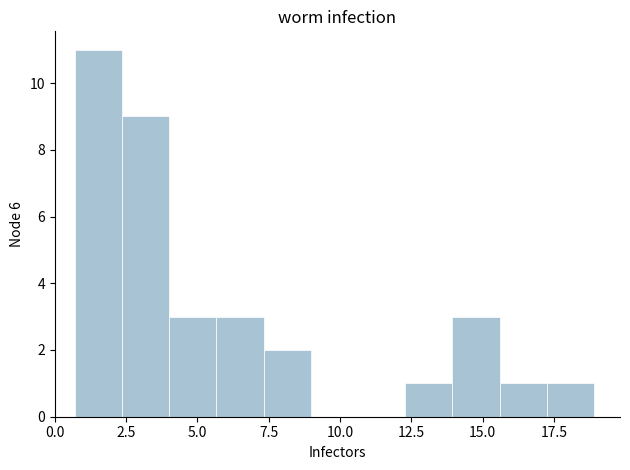

Around what value on the x-axis is the tallest bar? Give the approximate position of its centre, as read against the axis.

1.5